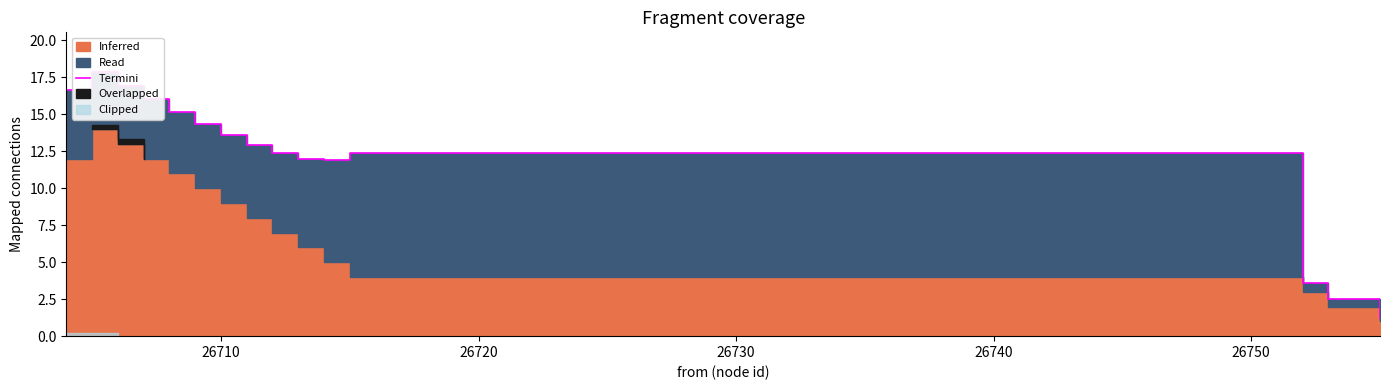

What is the average value?

12.0